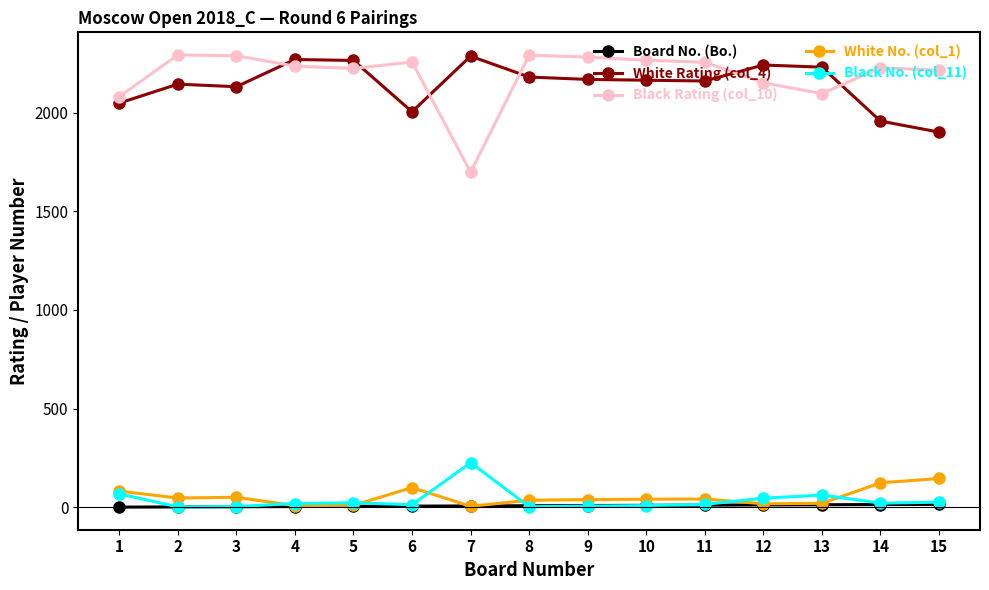

At how many categories does at least one series exceed 1849?

15